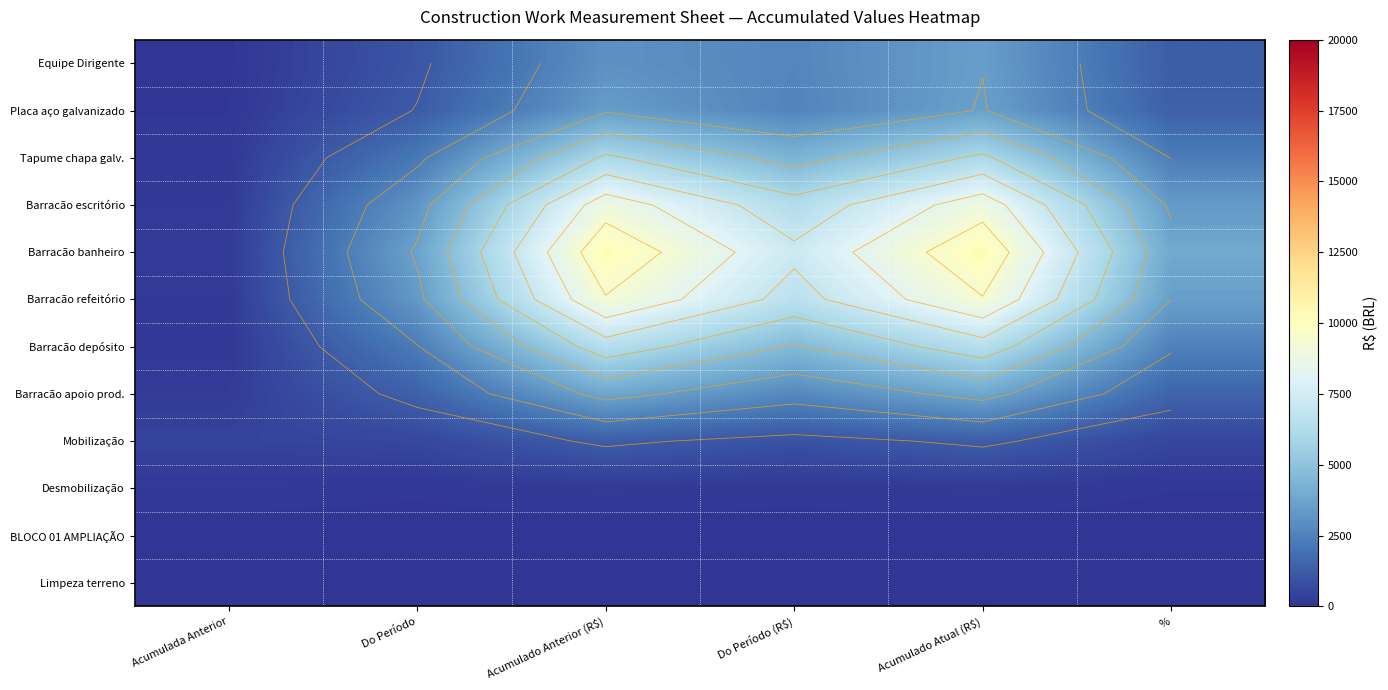

How many values in the Mobilização series are below 925?

3